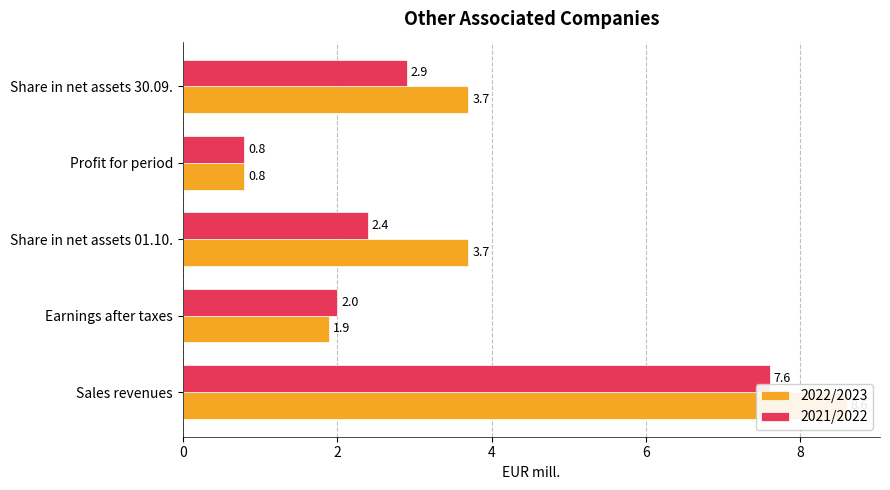

Count the number of categories in the chart.

5